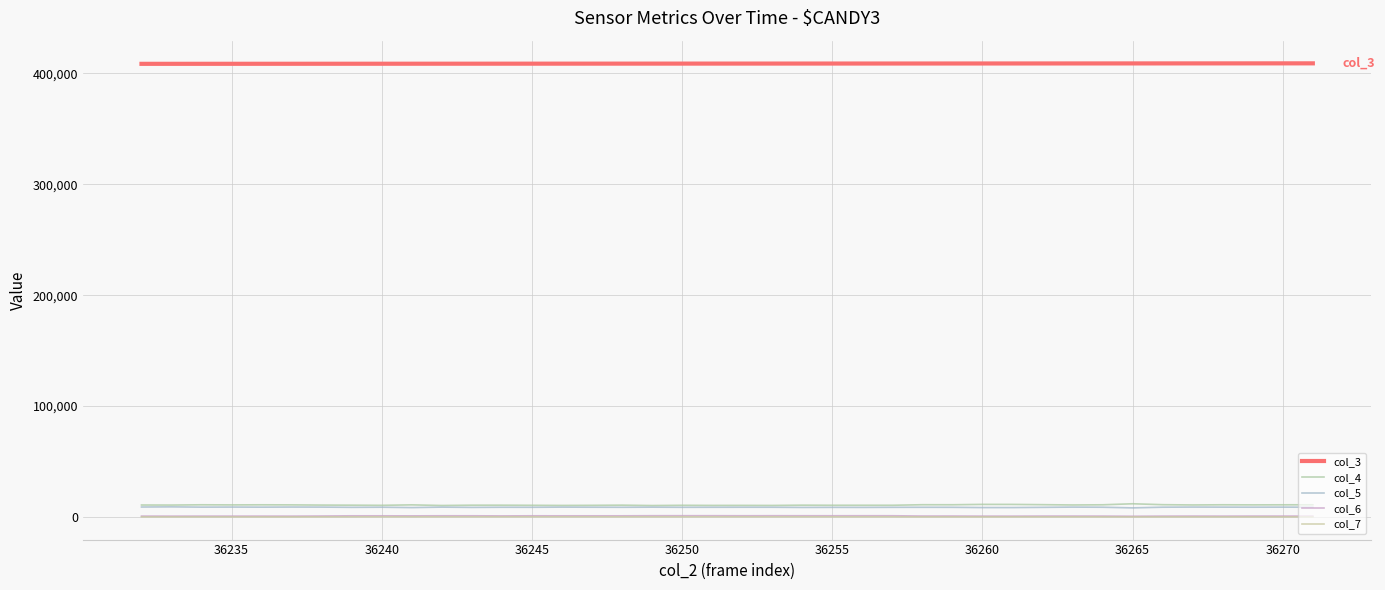

What is the value of the col_3 point at the 11th from the left?

408823